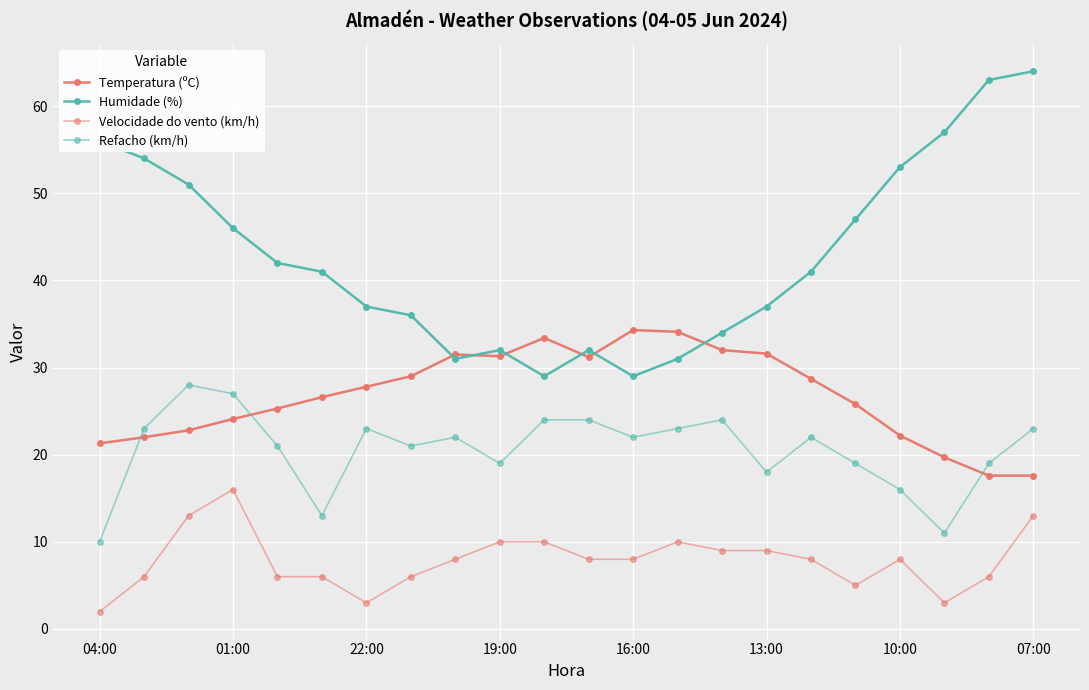

How many lines are shown in the chart?

4